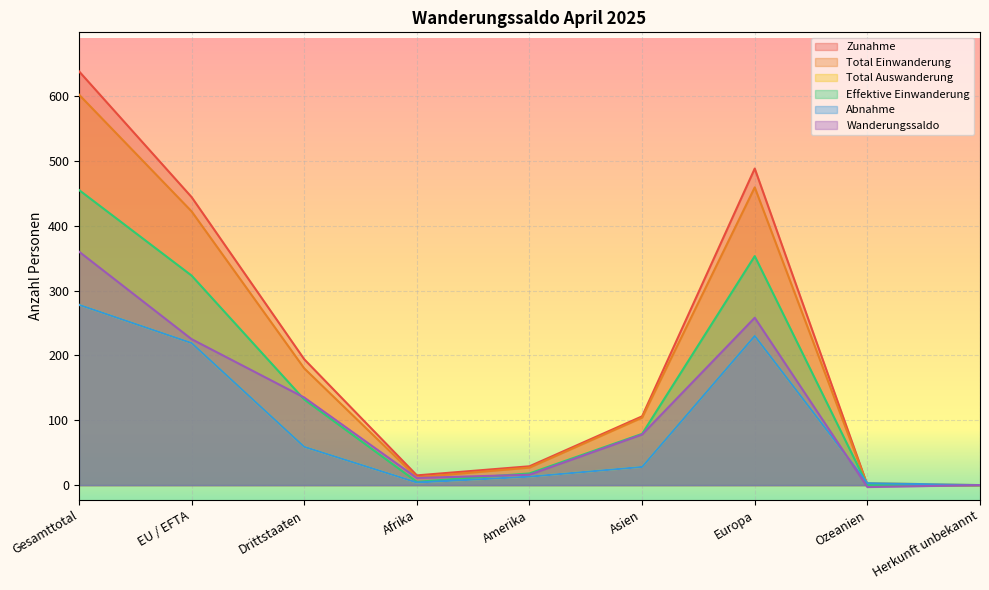

At which label does Effektive Einwanderung first exceed 79?

Gesamttotal